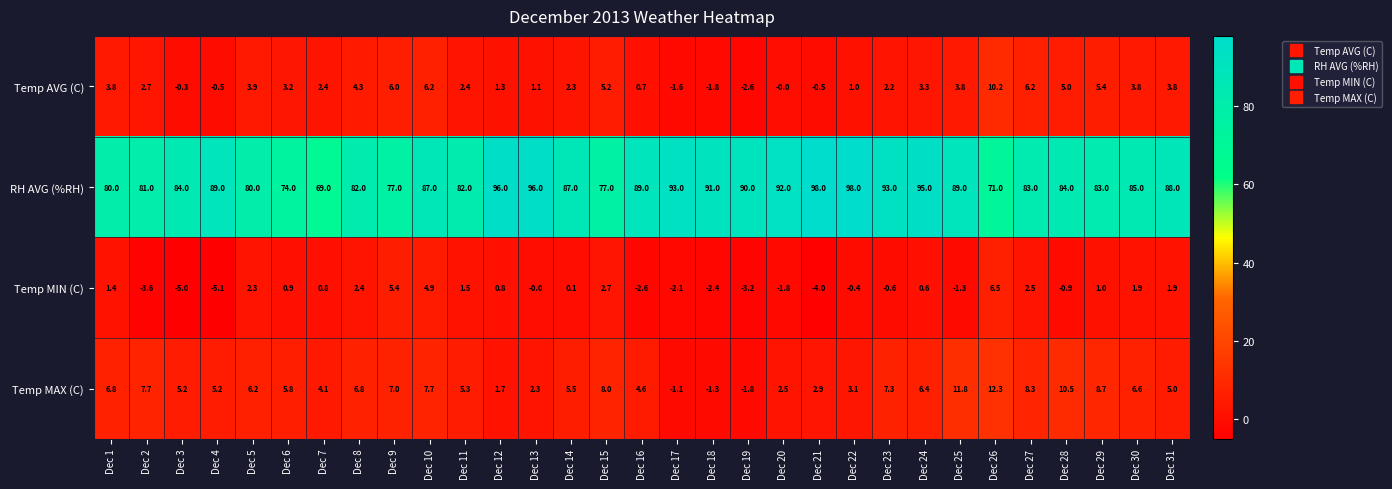

Rank the series by their maximum value, from highest to lowest.

RH AVG (%RH), Temp MAX (C), Temp AVG (C), Temp MIN (C)